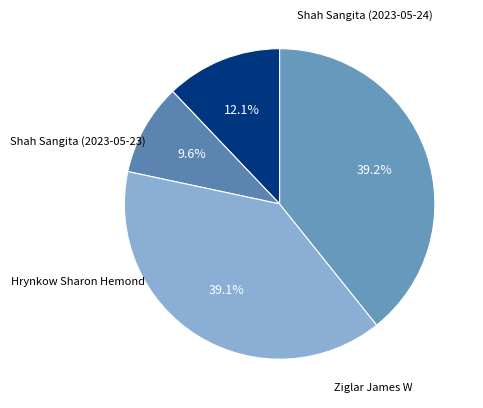

What is the smallest slice in the pie chart?

Shah Sangita (2023-05-23)